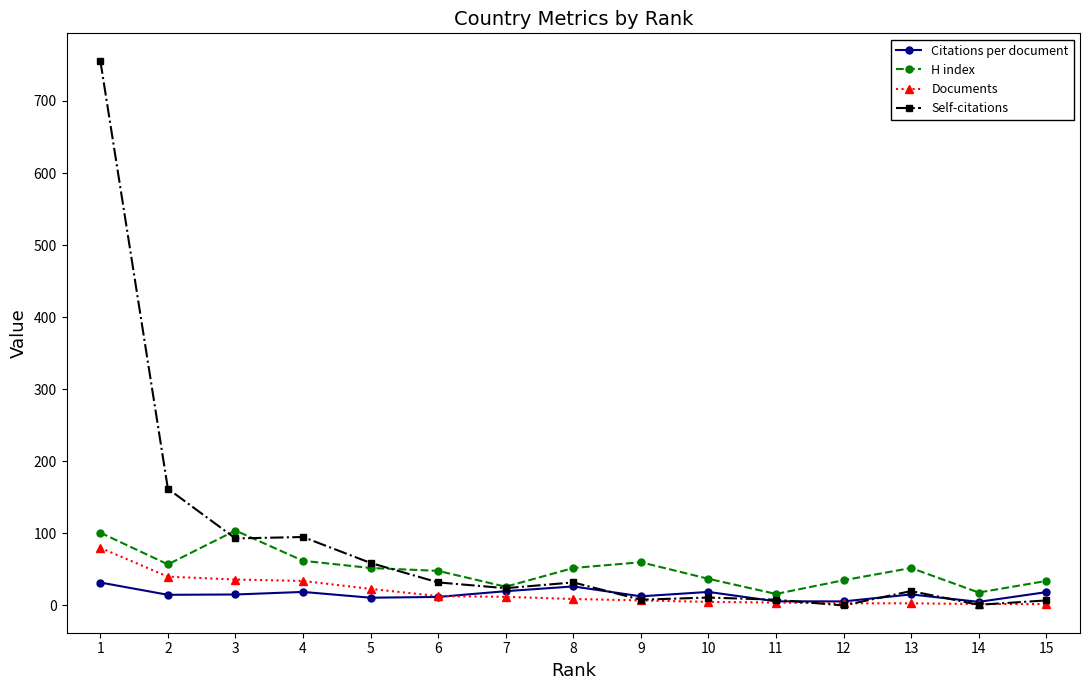

At how many categories does at least one series exceed 354?

1